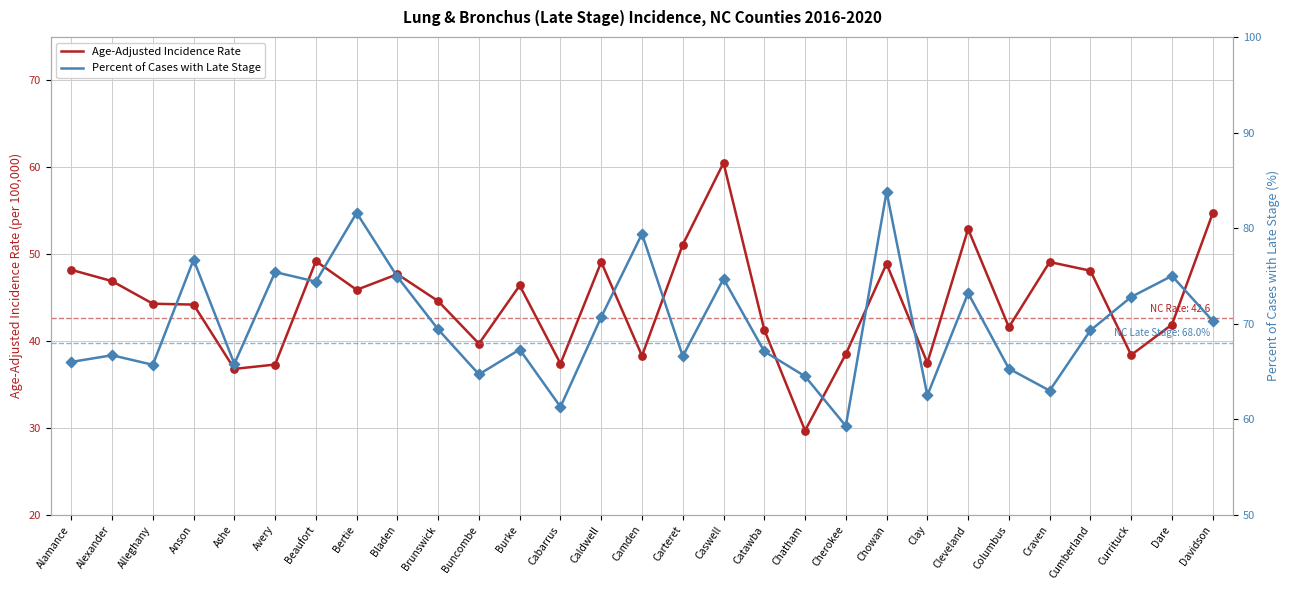

At how many categories does at least one series exceed 75?

5